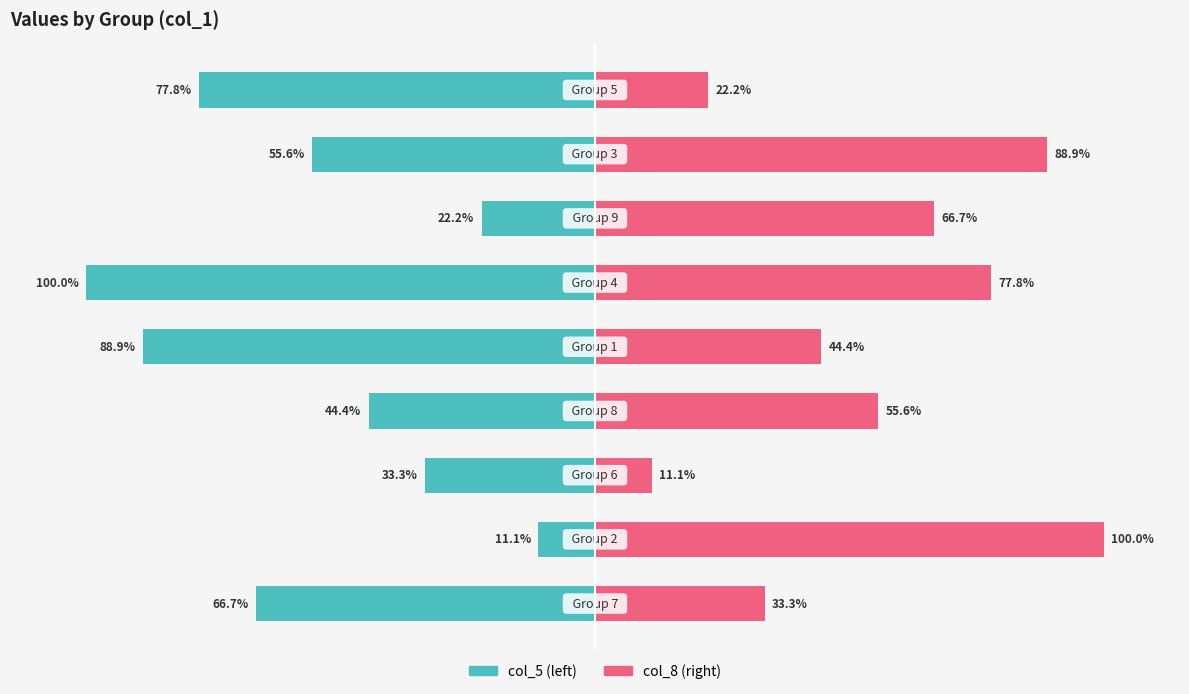

What is the sum of all col_8 values?

500.0